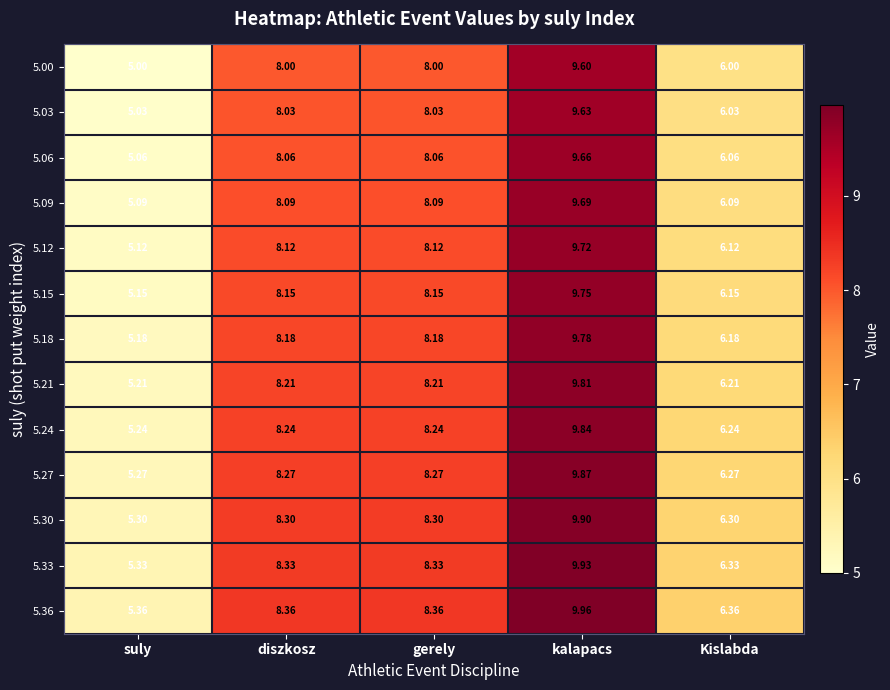

What is the maximum value shown in the chart?

10.0